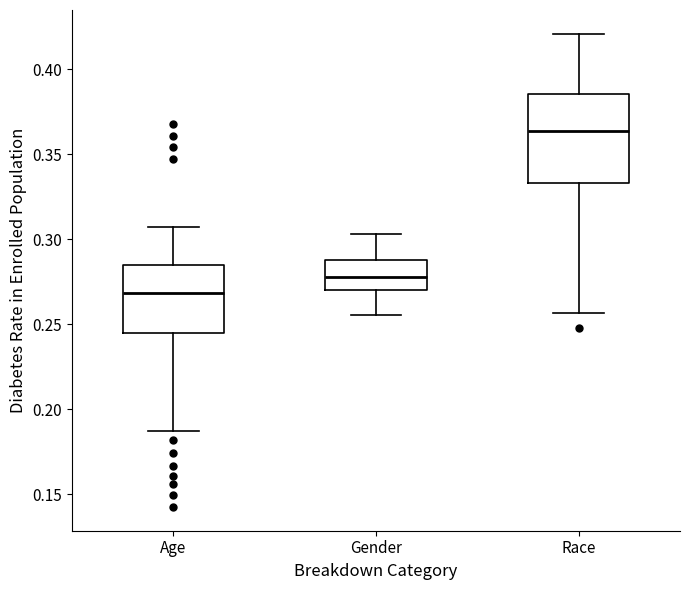

Reading left to right, transcribe this box plot: for each box, give where its median line is, the range the box spans, and where its two whiskers end, as read against the y-axis. The values are not printed on the chart, so give them approximately, as read against the axis.

Age: median 0.270, box 0.245 to 0.285, whiskers 0.185 to 0.305
Gender: median 0.280, box 0.270 to 0.285, whiskers 0.255 to 0.305
Race: median 0.365, box 0.335 to 0.385, whiskers 0.255 to 0.420